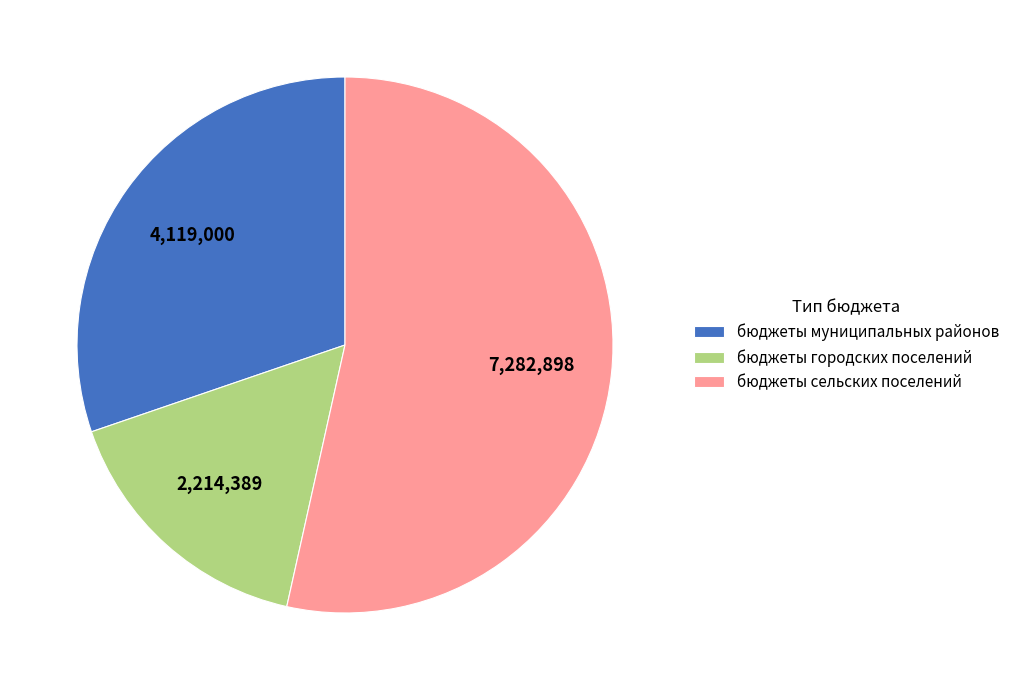

Which slice is the smallest?

бюджеты городских поселений